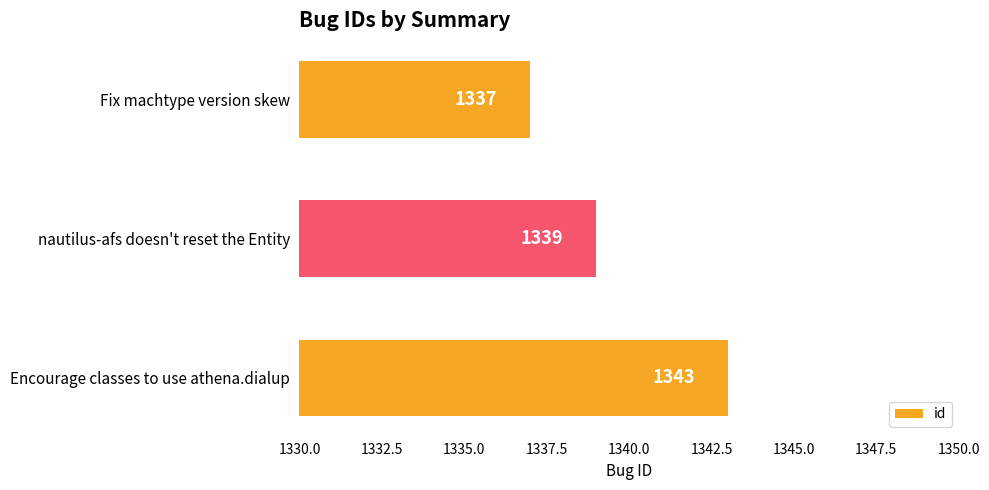

List the labels in order of value, smallest first.

Fix machtype version skew, nautilus-afs doesn't reset the Entity, Encourage classes to use athena.dialup